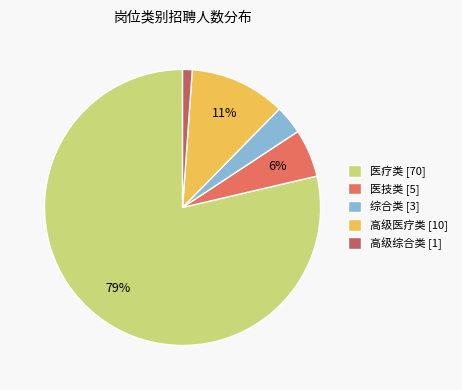

Do 高级医疗类 [10] and 高级综合类 [1] together represent more than half of the pie?

No